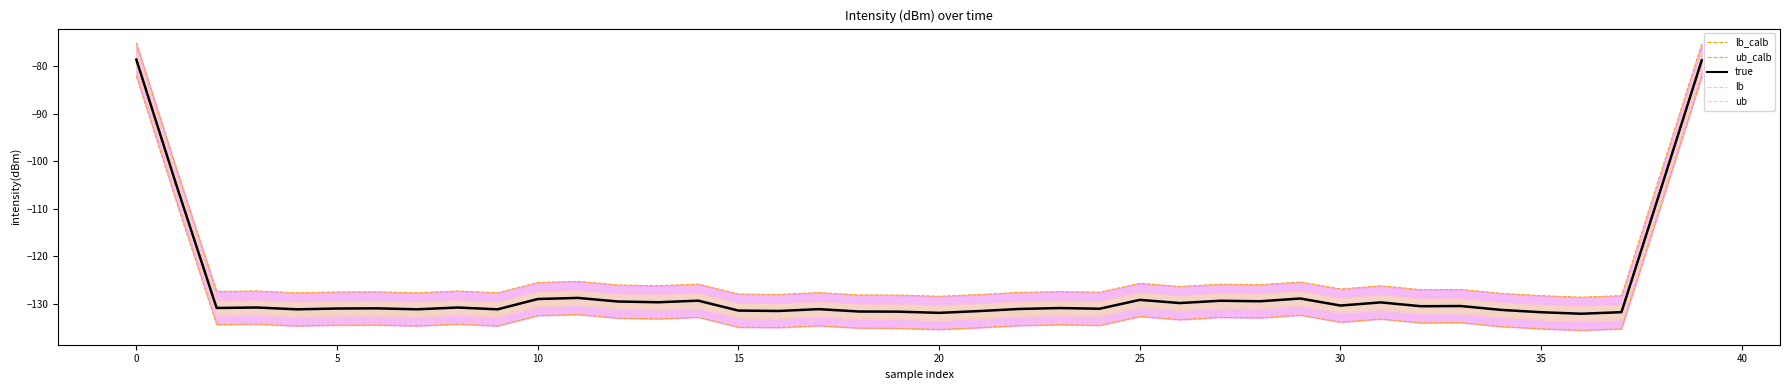

True or false: ub_calb_line has a value of -204.5 at 29.

False